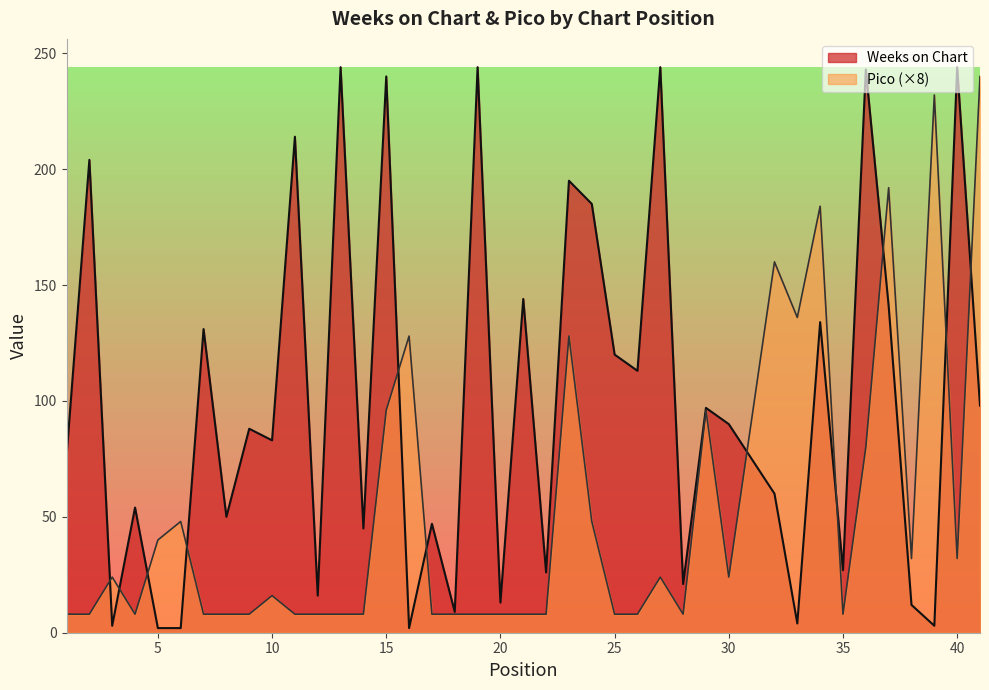

How many values in the Pico series exceed 16?

19